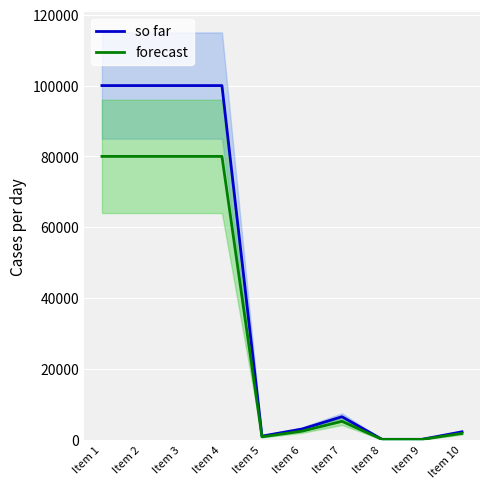

True or false: forecast and so far intersect in this chart.

False